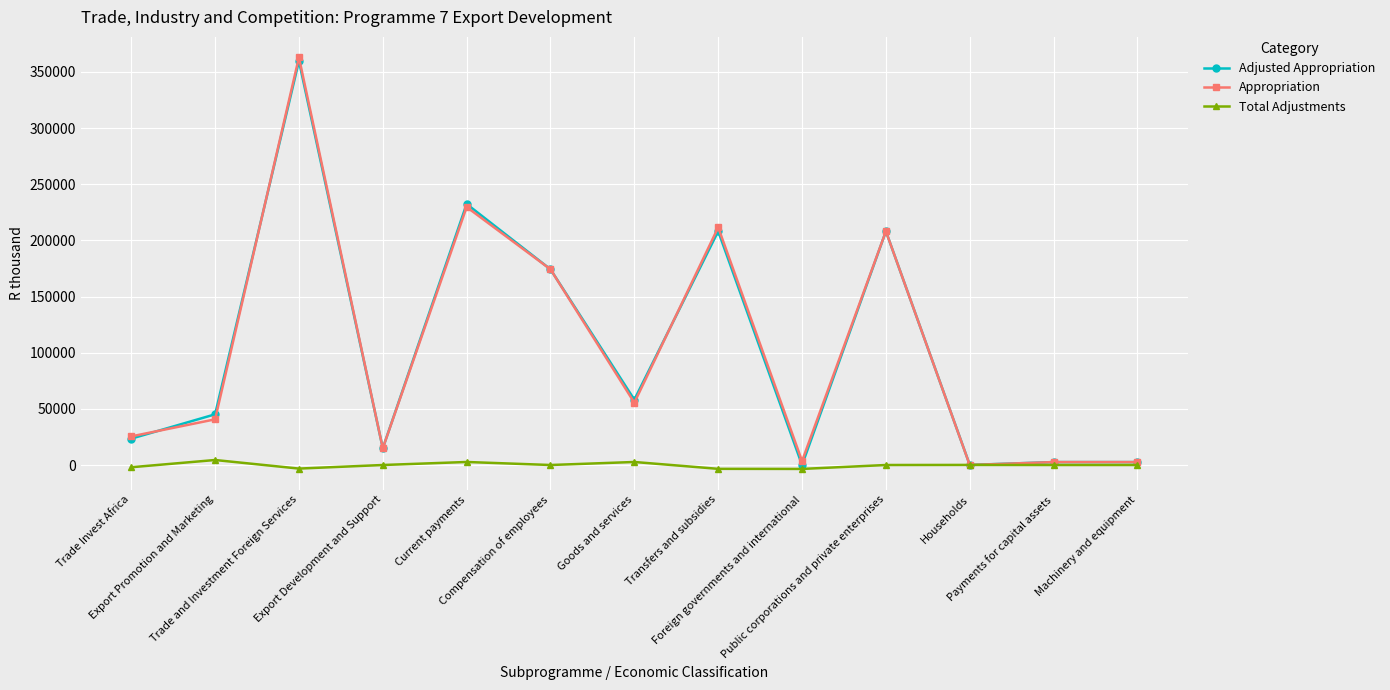

Which series has the largest range (max minus min)?

Appropriation